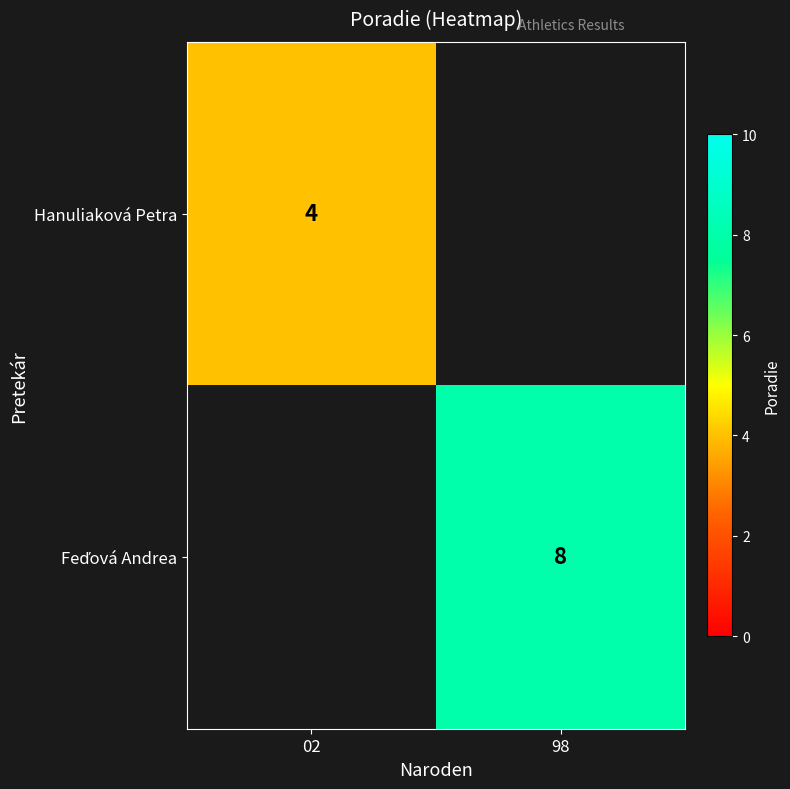

Is it true that Hanuliaková Petra equals 2 at 02?

False